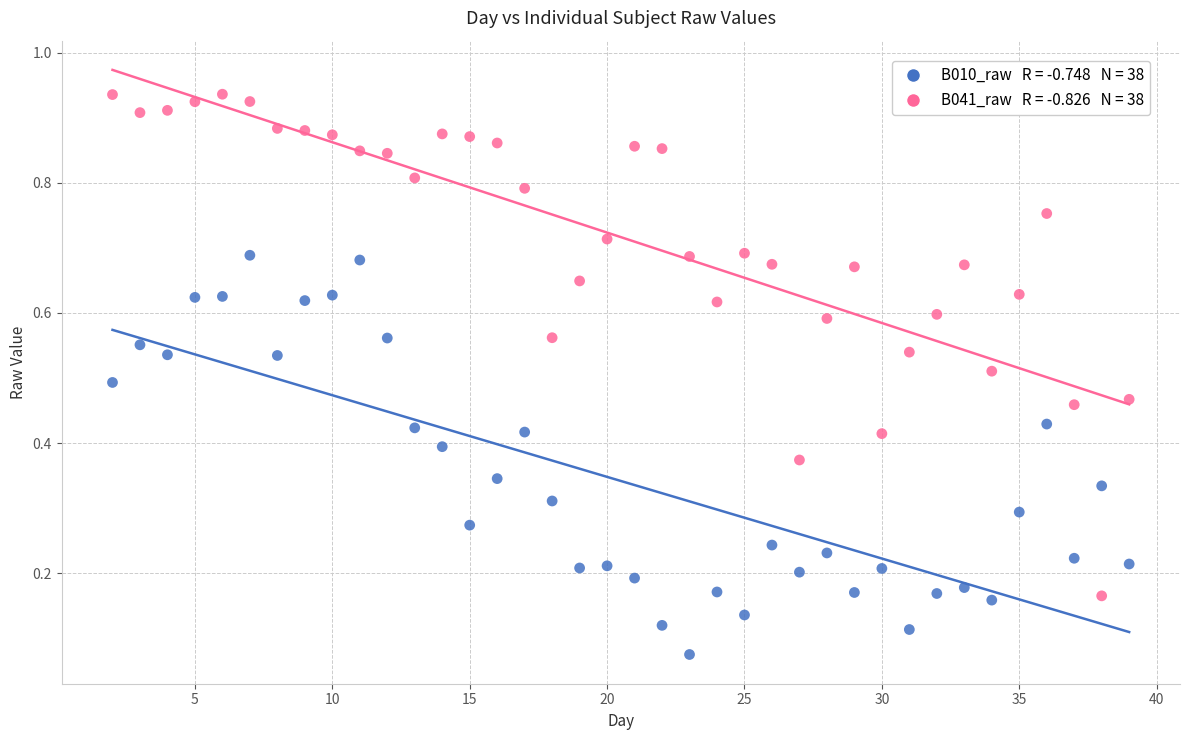

Across all data points, what is the range of X values (max minus min)?

37.0